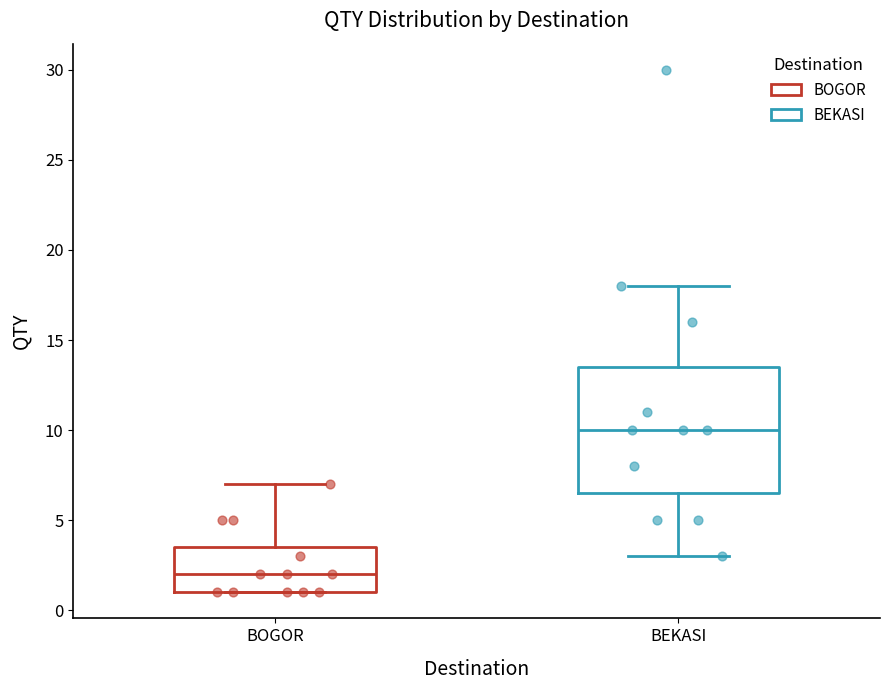

Reading left to right, read every box against the y-axis: the position of its median line, the range the box covers, and the ends of its whiskers. The values are not printed on the chart, so give them approximately, as read against the axis.

BOGOR: median 2.0, box 1.0 to 3.5, whiskers 1.0 to 7.0
BEKASI: median 10.0, box 6.5 to 13.5, whiskers 3.0 to 18.0